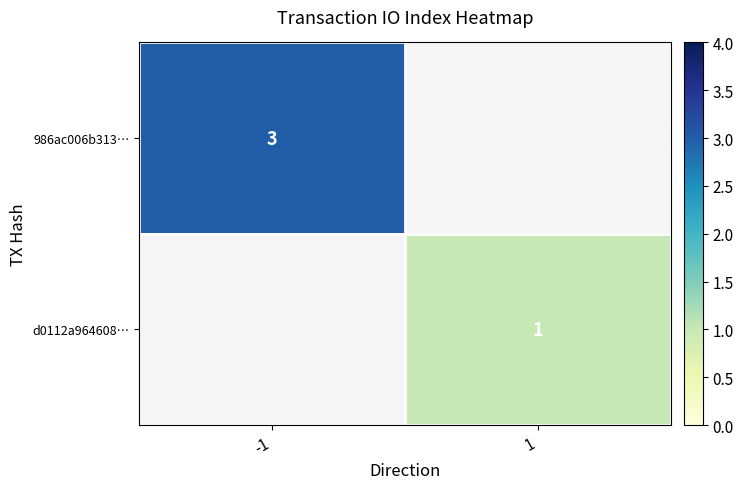

Which label corresponds to the largest value in the chart?

-1